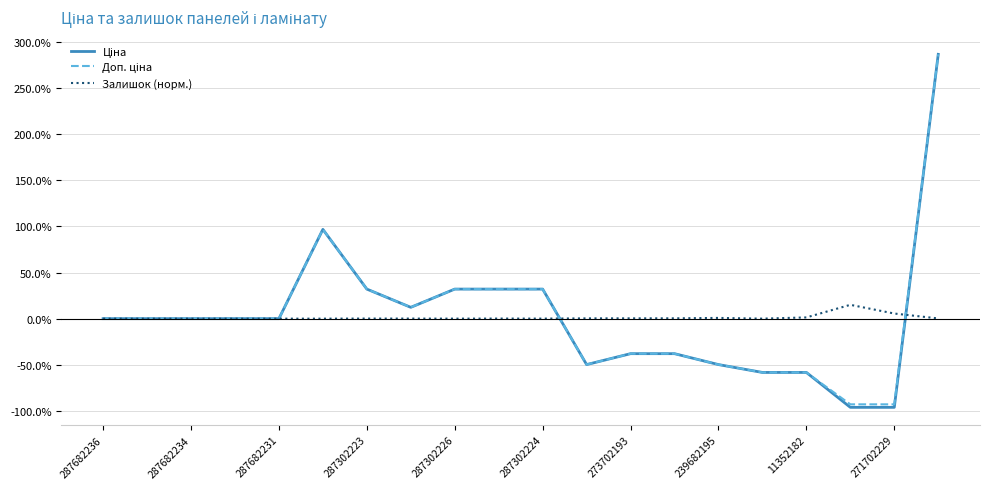

What is the minimum value shown in the chart?

-96.1